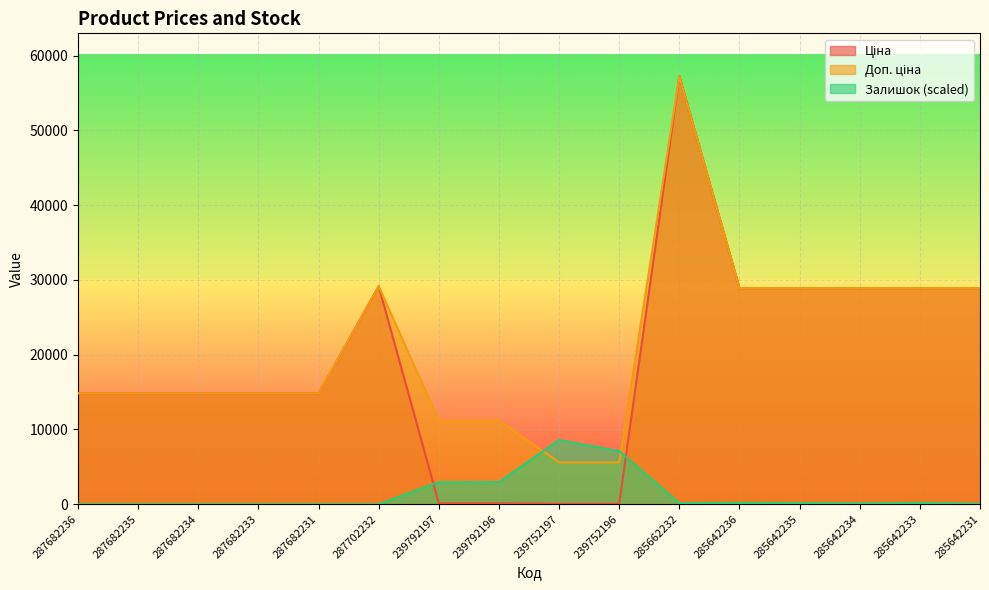

Count the number of categories in the chart.

16